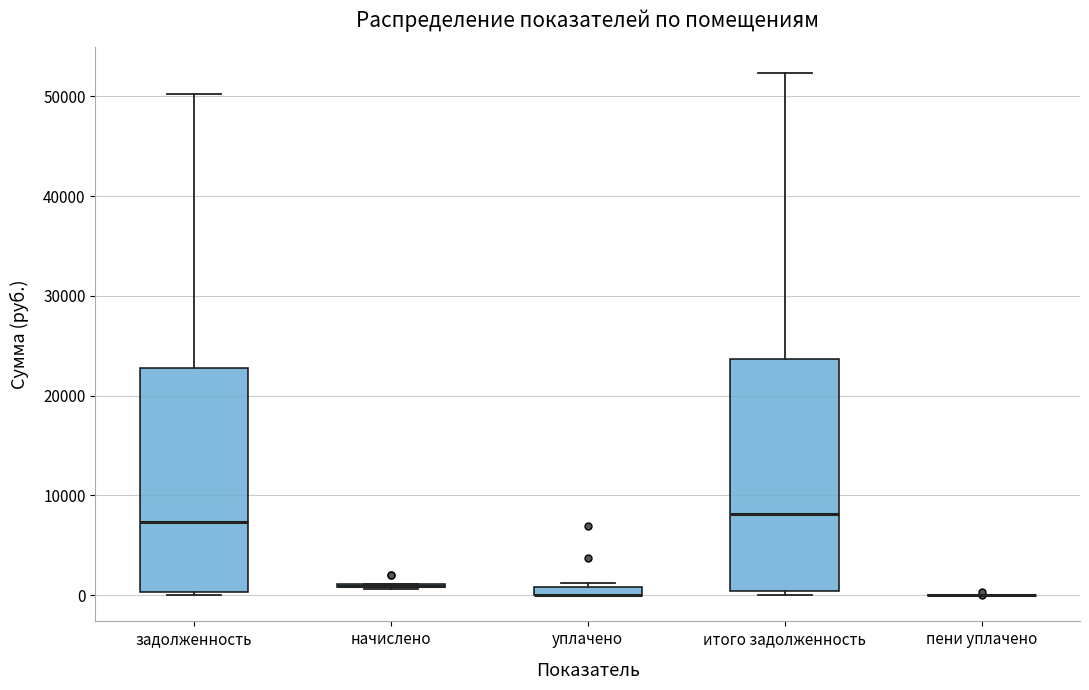

Where does the median line of the box for задолженность sit on the y-axis? The values are not printed on the chart, so give them approximately, as read against the axis.

7000